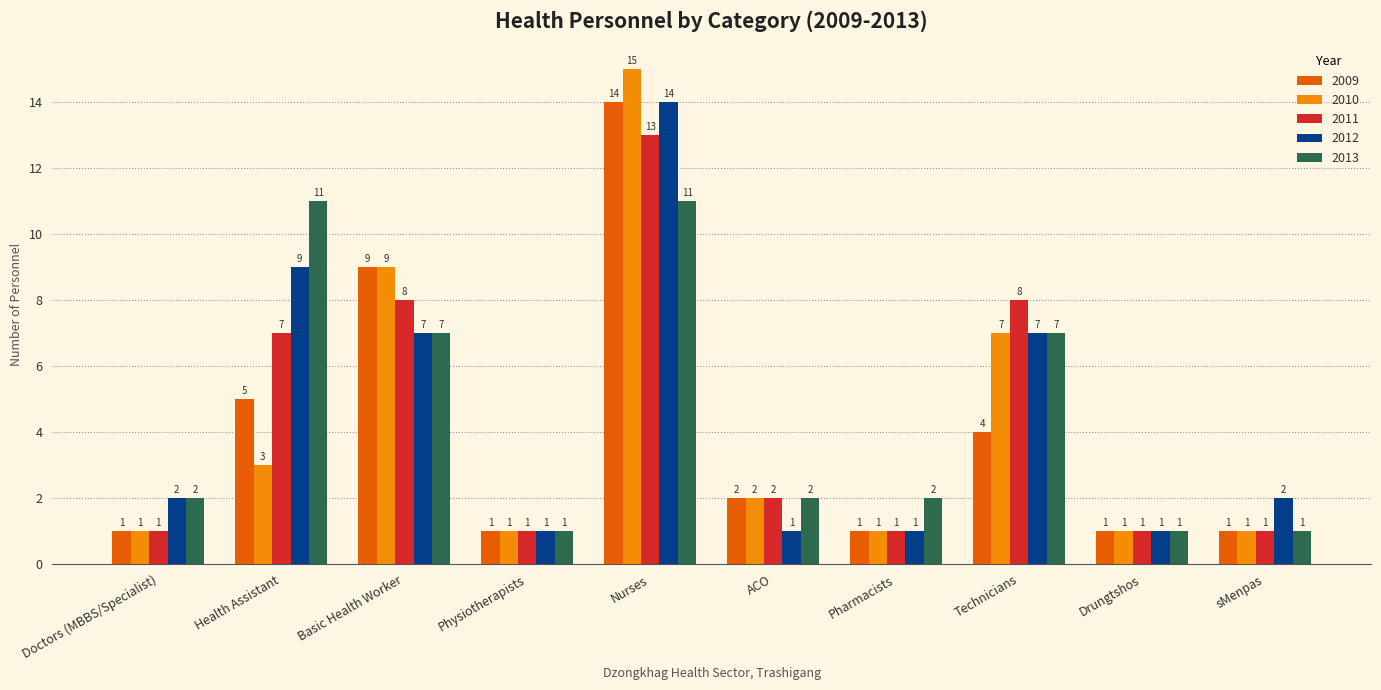

Is it true that 2009 equals 9 at Basic Health Worker?

True